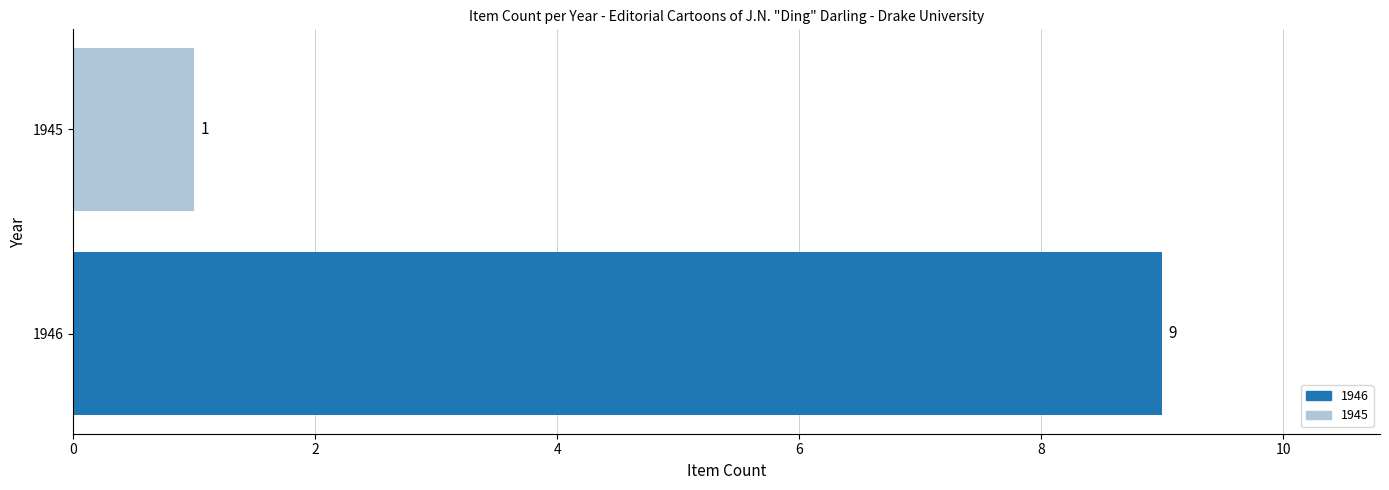

What is the maximum value shown in the chart?

9